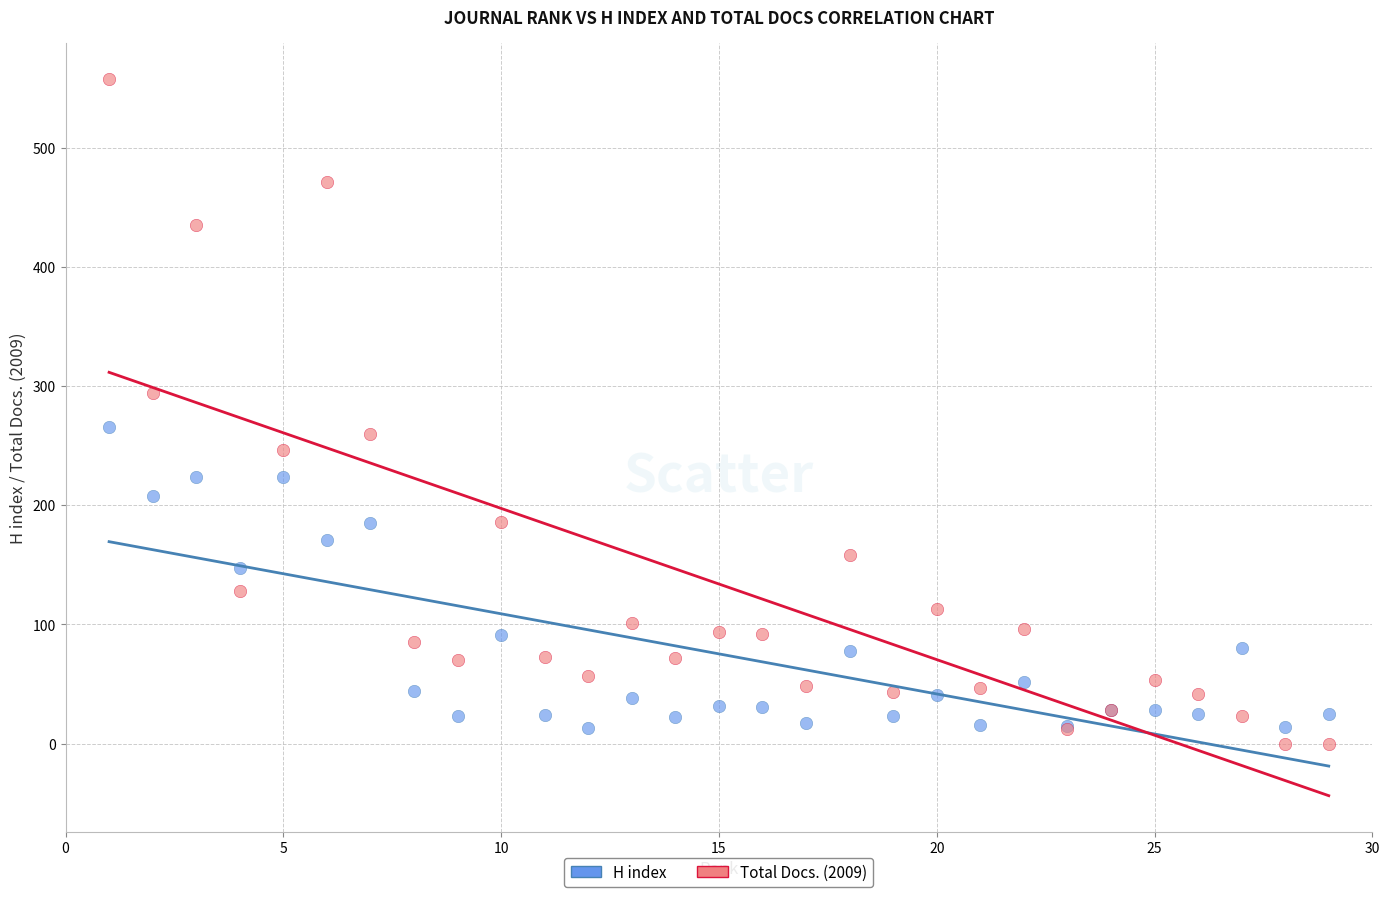

What are all the series names shown in the legend?

H index, Total Docs. (2009)